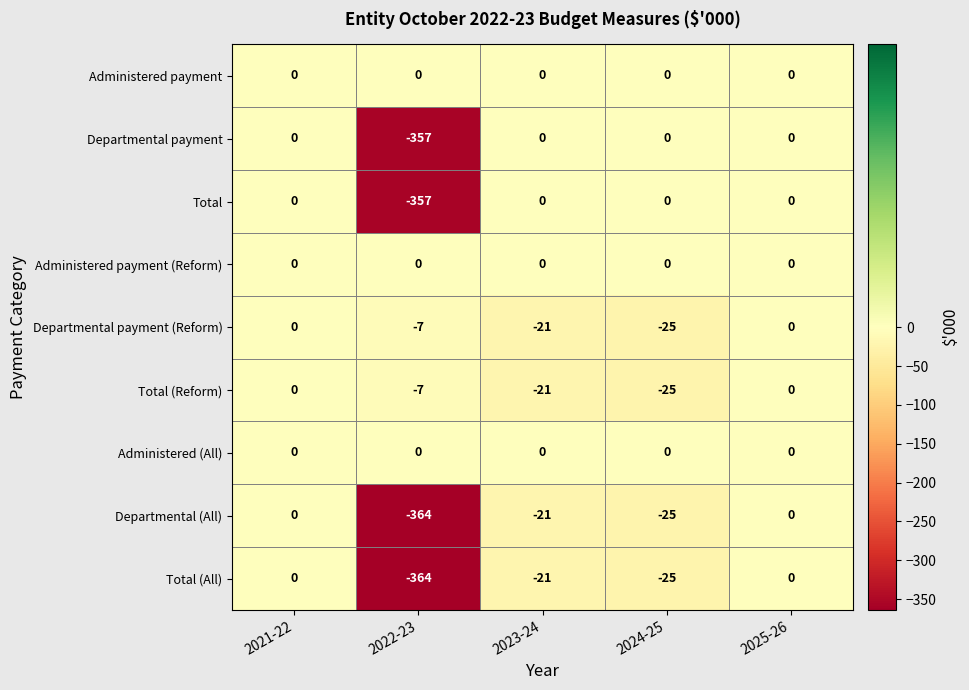

What is the difference between the second highest and second lowest values in the Departmental payment (Reform) series?

21